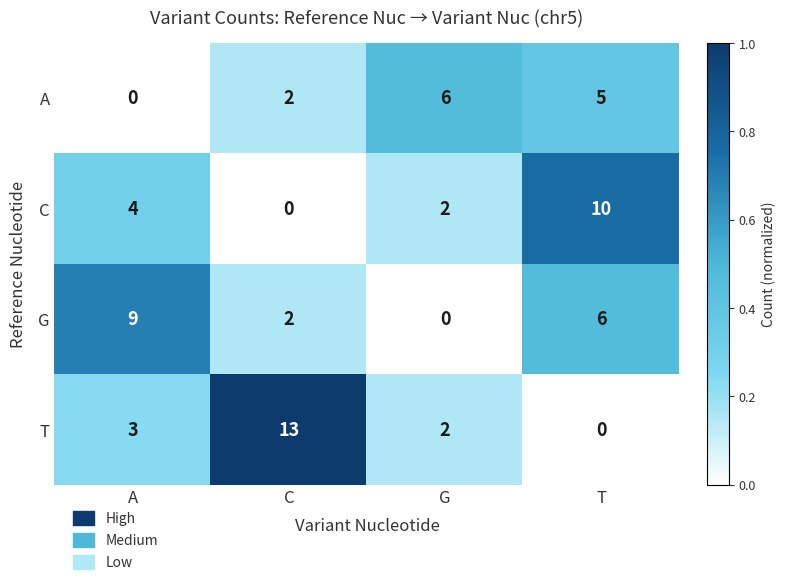

What is the difference between the maximum and minimum values in the G series?

9